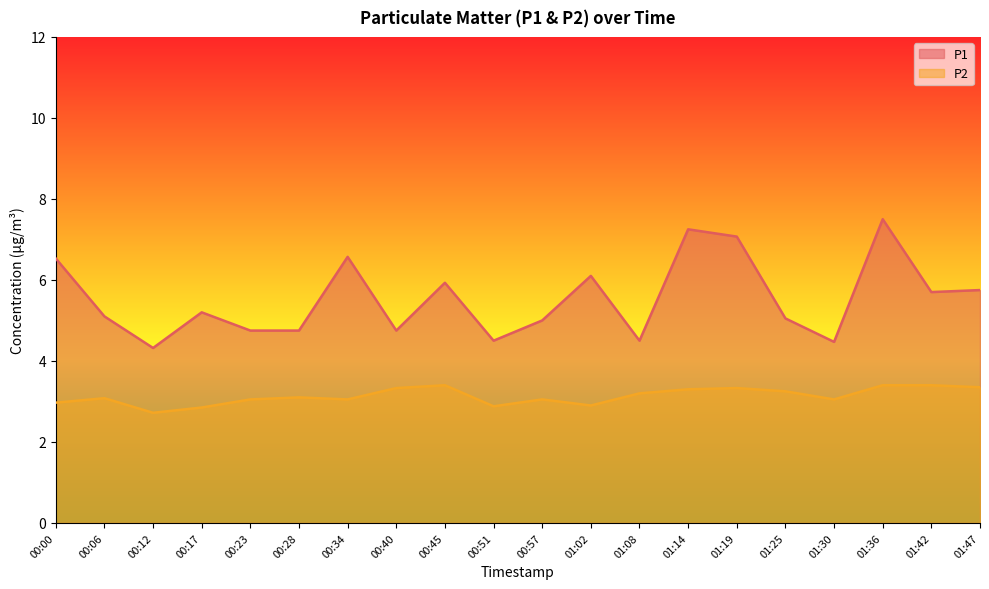

What is the spread (max minus min) of values at 00:17?

2.4